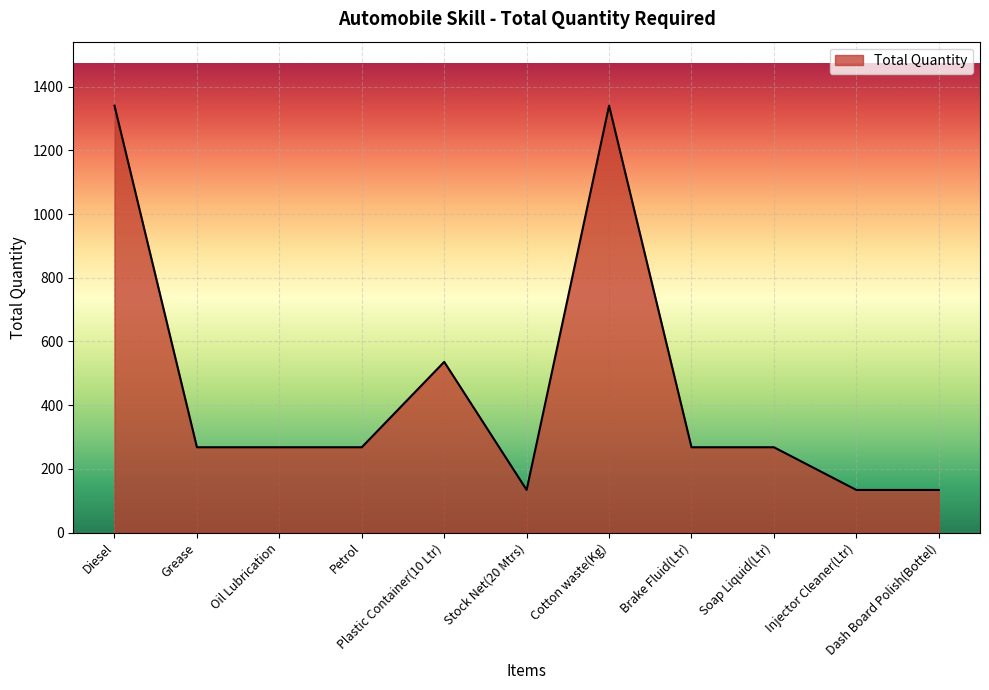

Does the chart display data point markers on the line(s)?

No